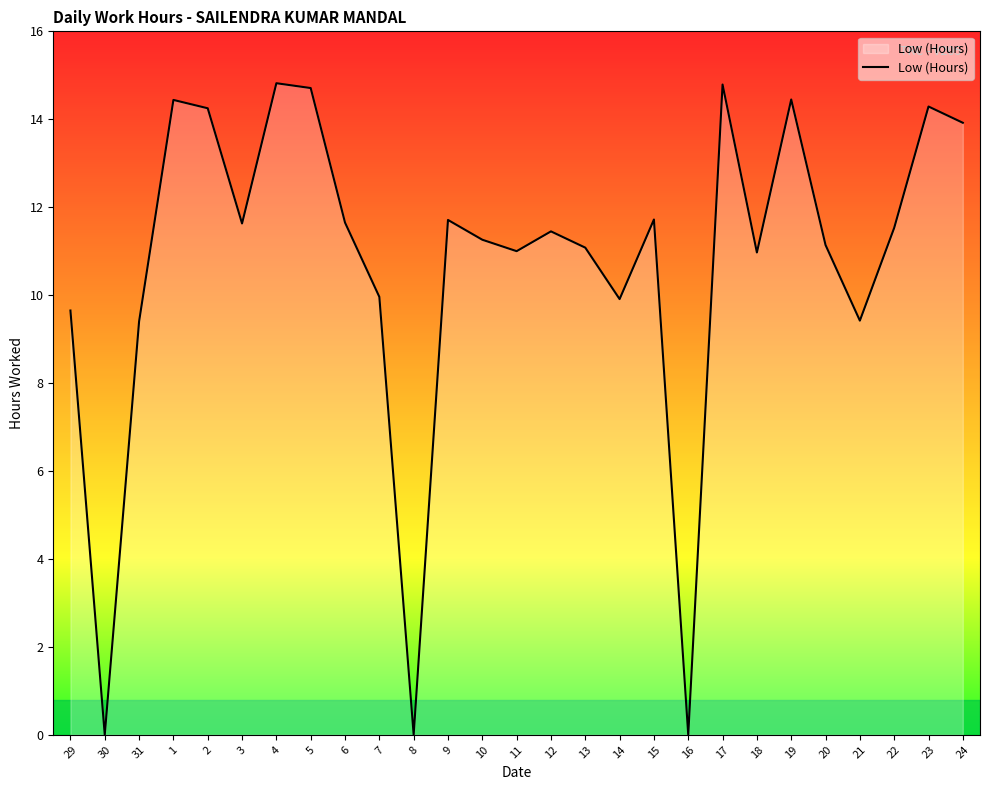

What is the difference between the values at 23 and 11?

3.3